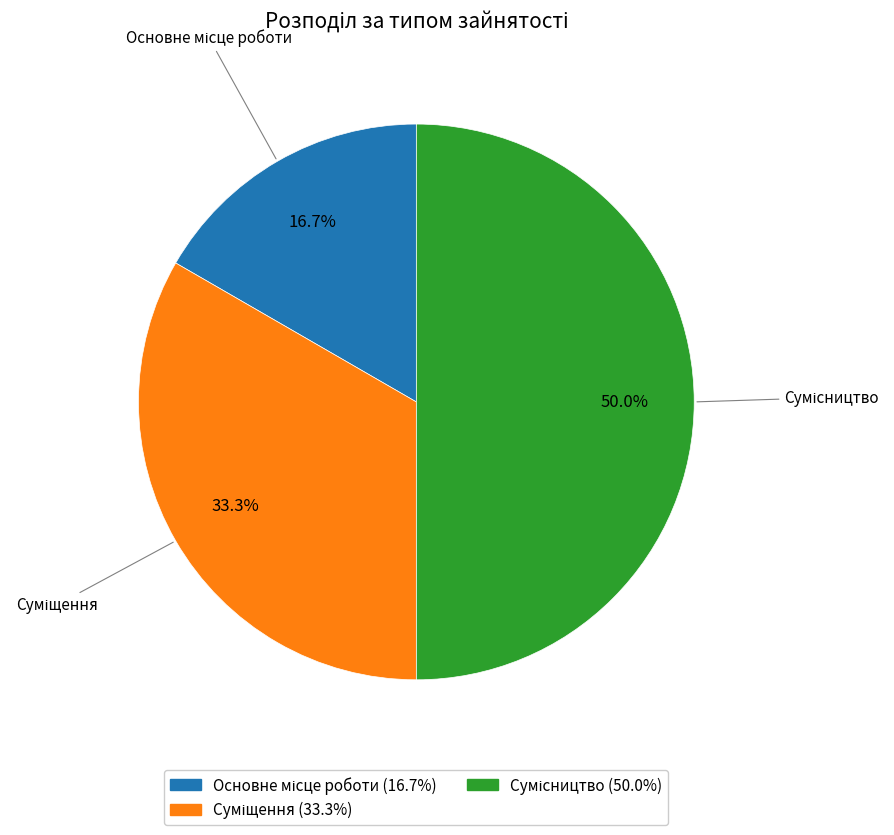

Does Суміщення represent more than half of the total?

No